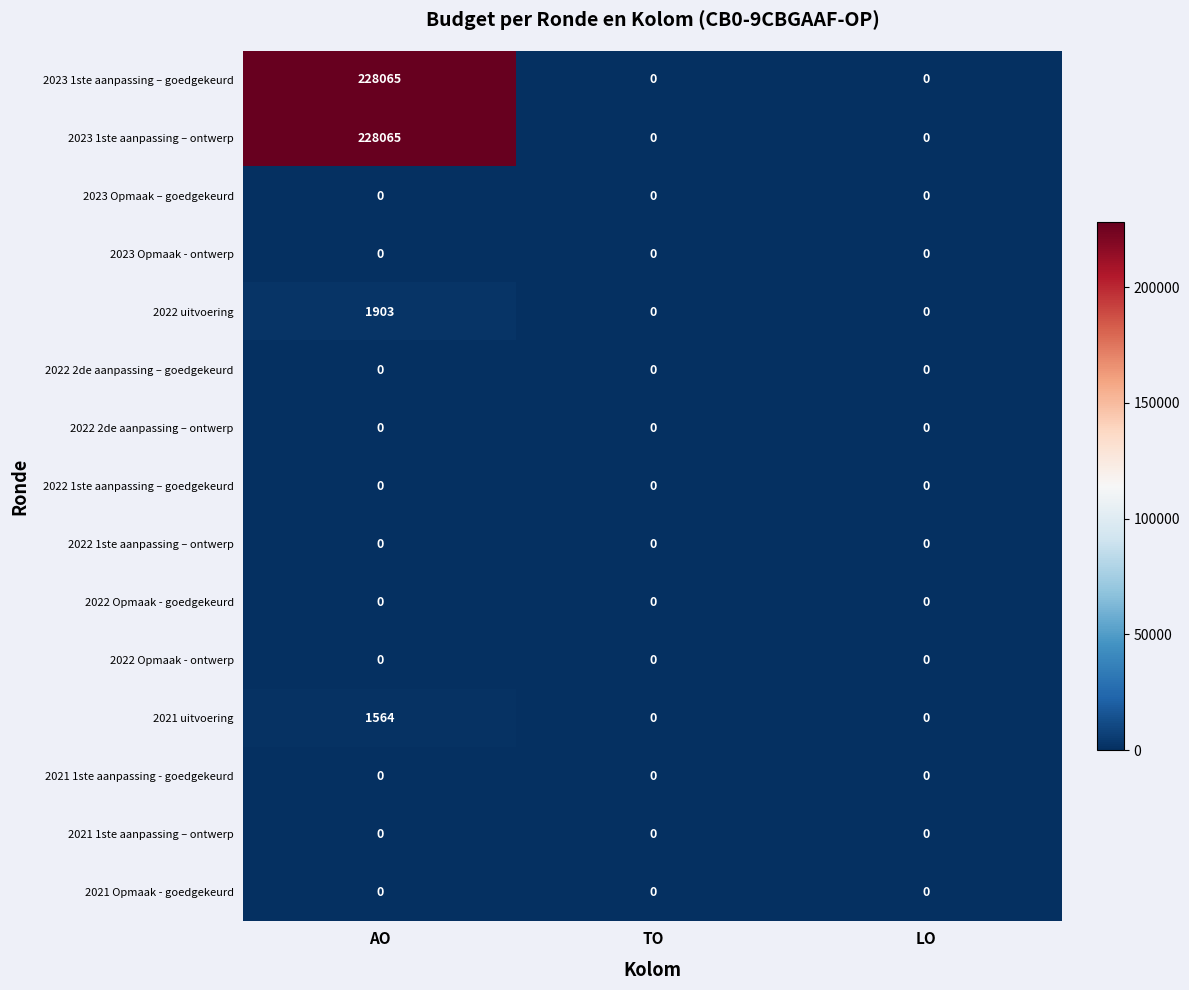

At which category is the sum across all series the highest?

AO